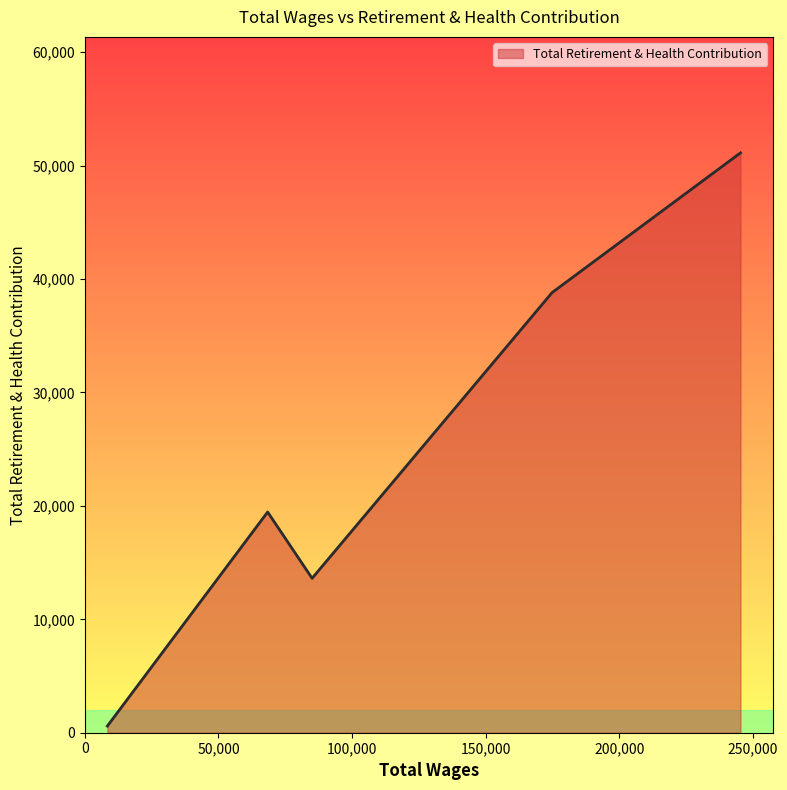

What is the maximum value shown in the chart?

51126